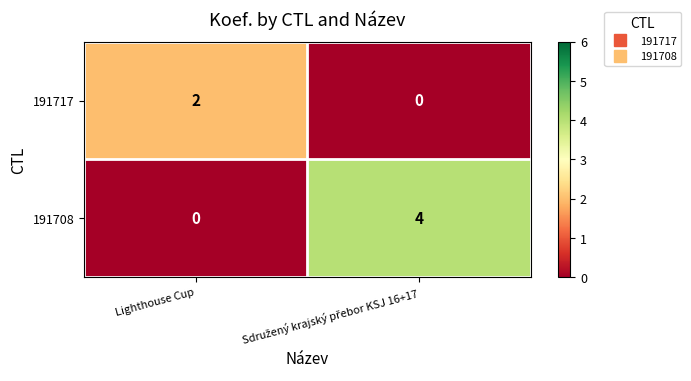

What is the difference between the maximum and minimum values in the 191708 series?

4